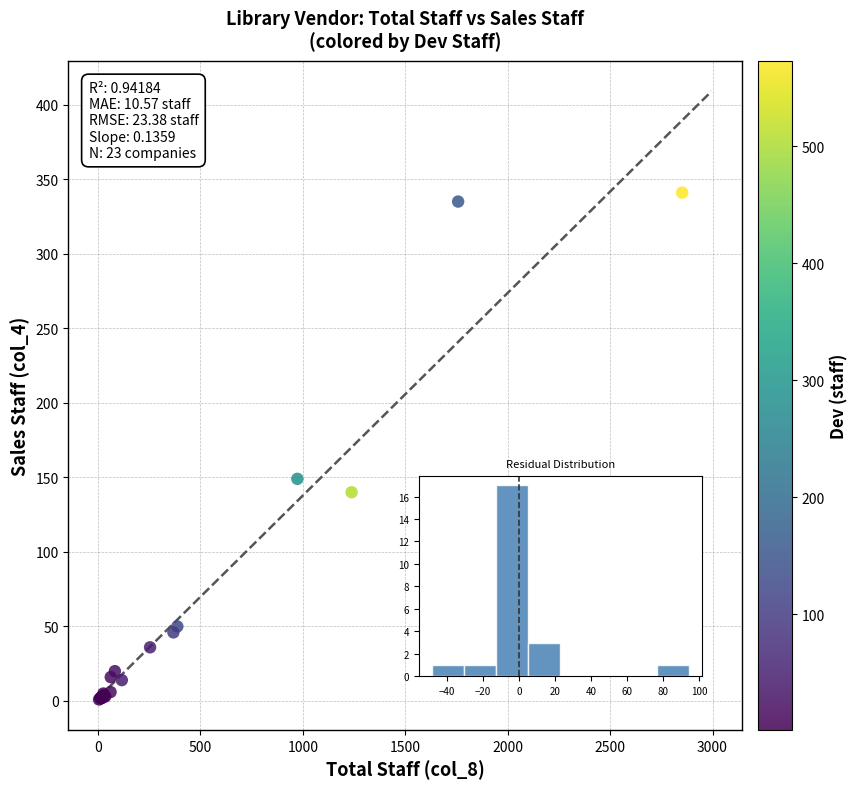

What Y value in the scatter plot is closest to 171?

149